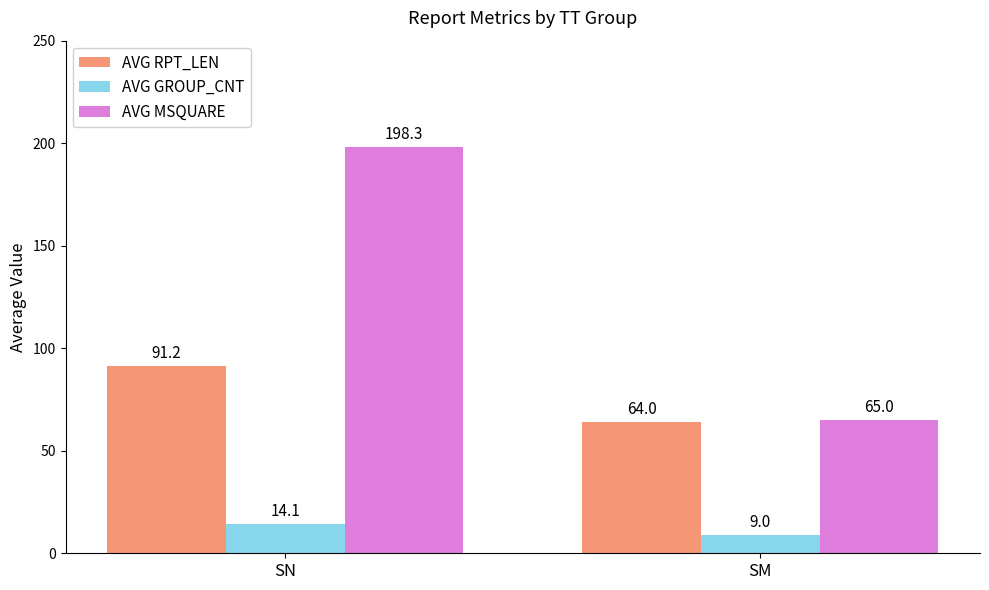

Which series has the largest range (max minus min)?

AVG MSQUARE